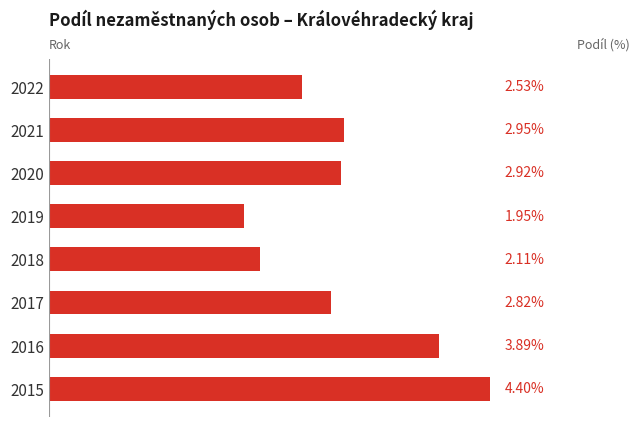

List the labels in order of value, smallest first.

2019, 2018, 2022, 2017, 2020, 2021, 2016, 2015